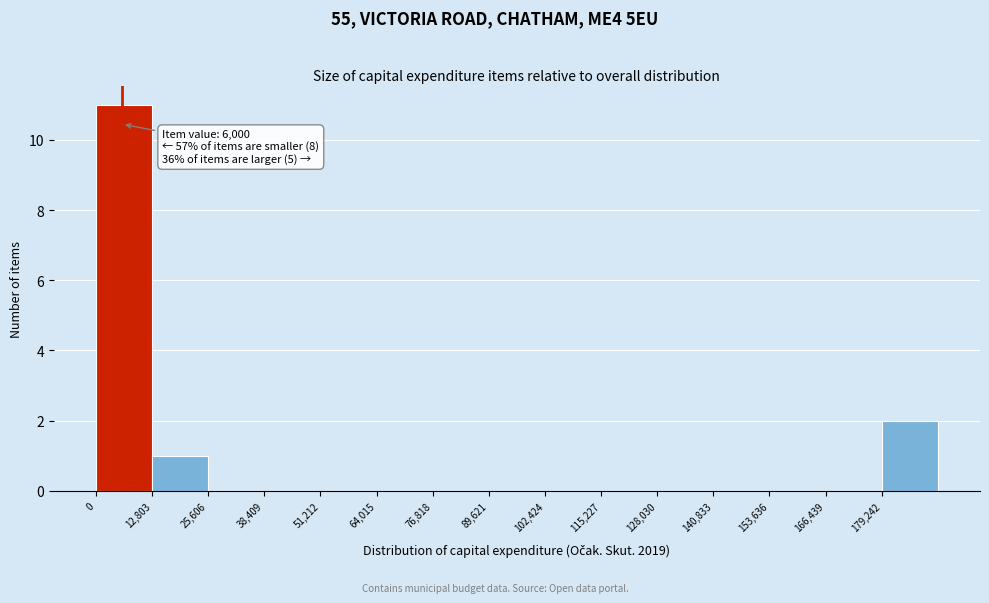

Which range on the x-axis has the tallest bar?

0 to 12000